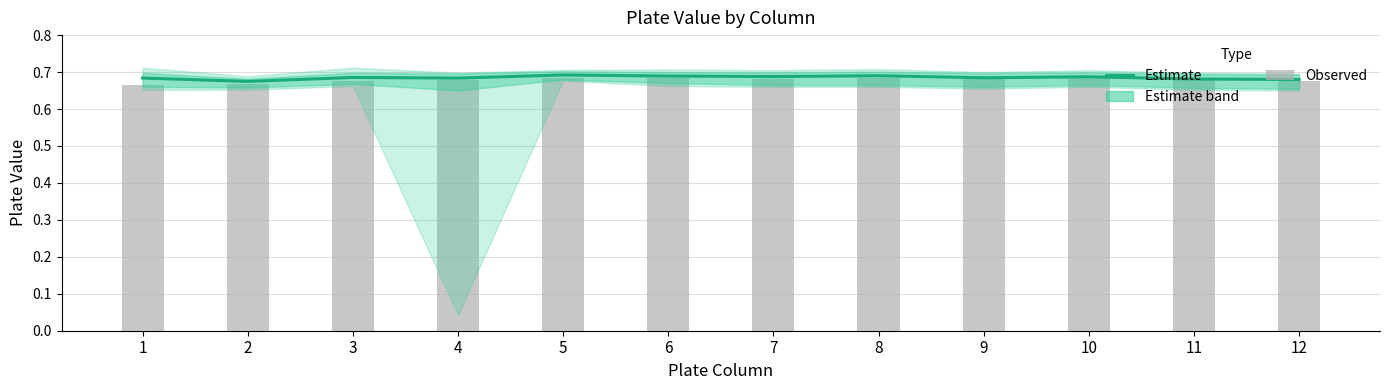

The Estimate series shows 0.5 at 3. True or false?

False